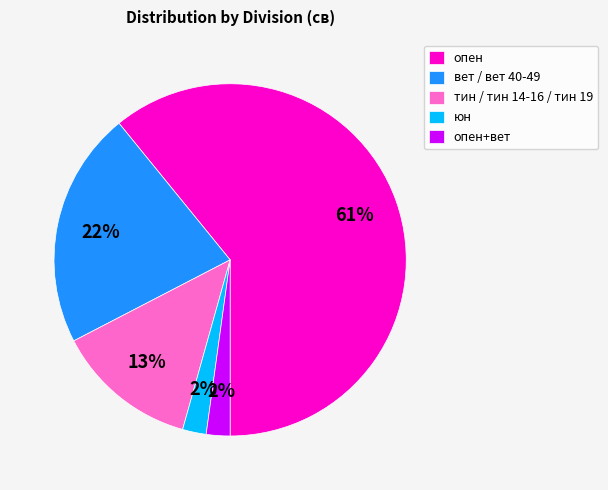

To the nearest percent, what is the combined percentage of опен+вет and юн?

4%